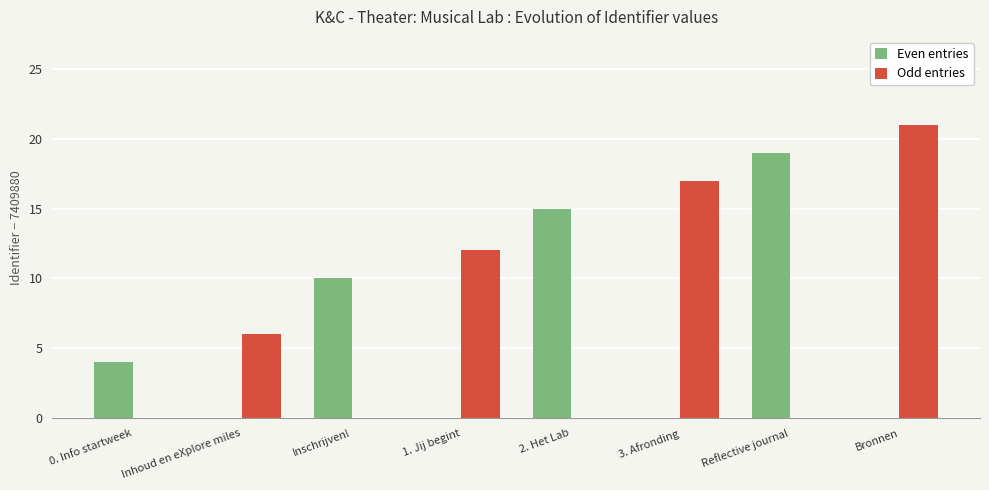

Reading left to right, what are all the values shown in this chart?

Even entries: 4	0	10	0	15	0	19	0
Odd entries: 0	6	0	12	0	17	0	21